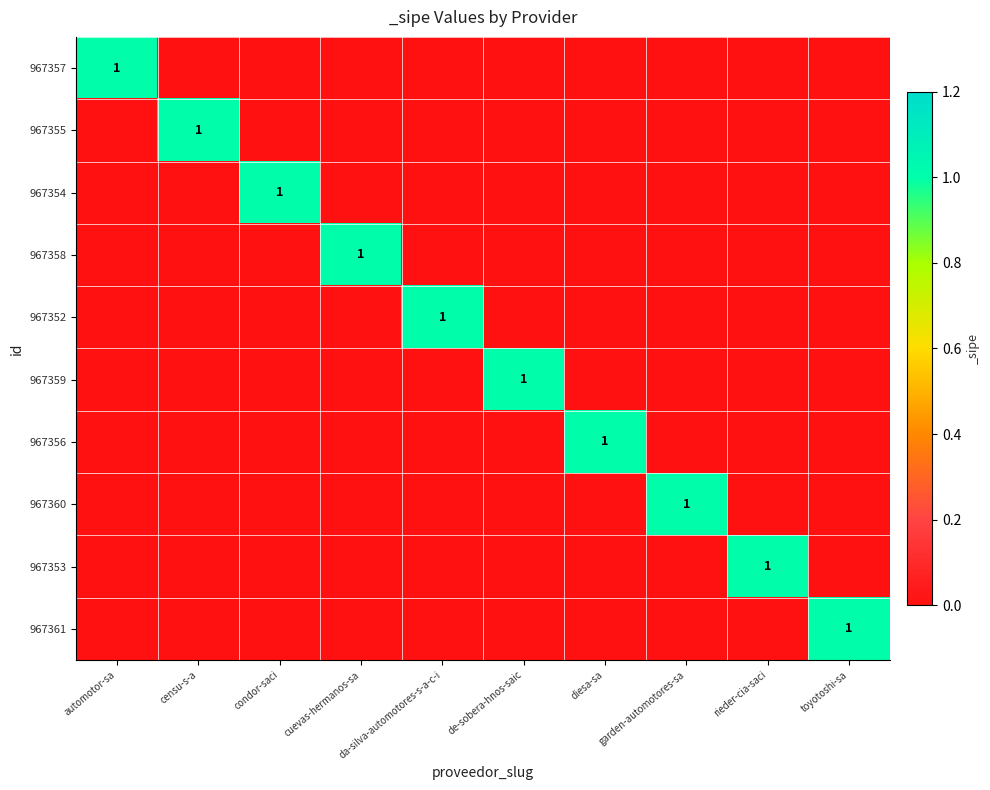

The 967358 series shows 1 at cuevas-hermanos-sa. True or false?

True